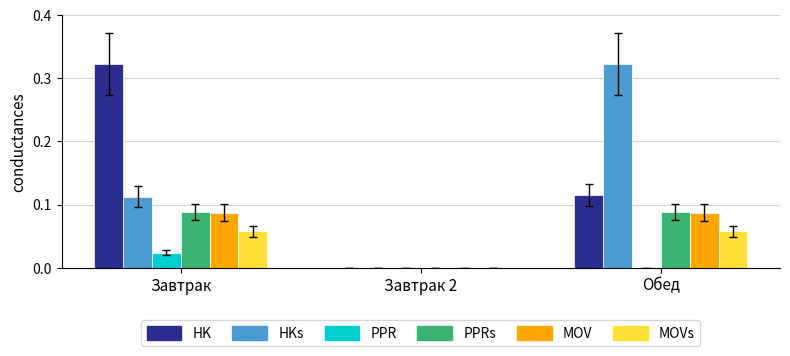

Which category has the highest value in the HK series?

Завтрак